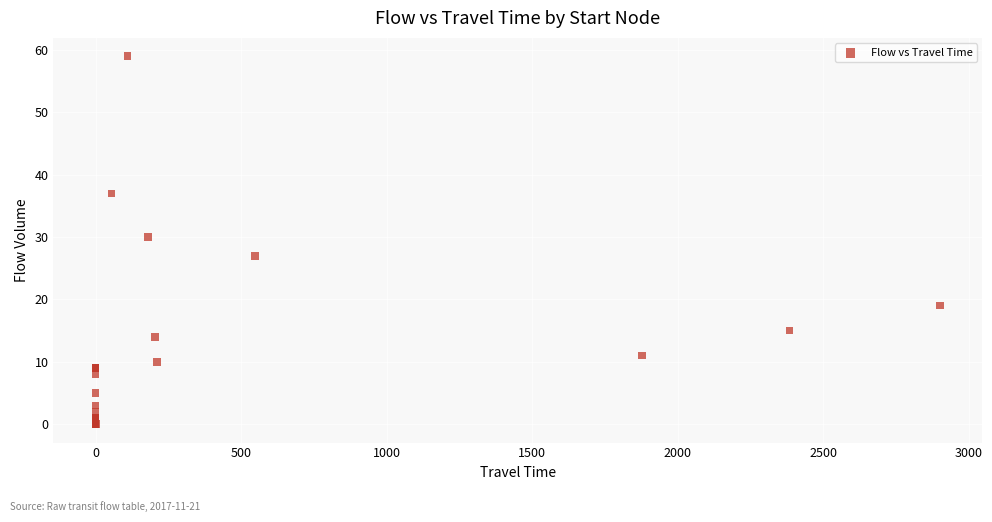

What Y value in the scatter plot is closest to 29?

30